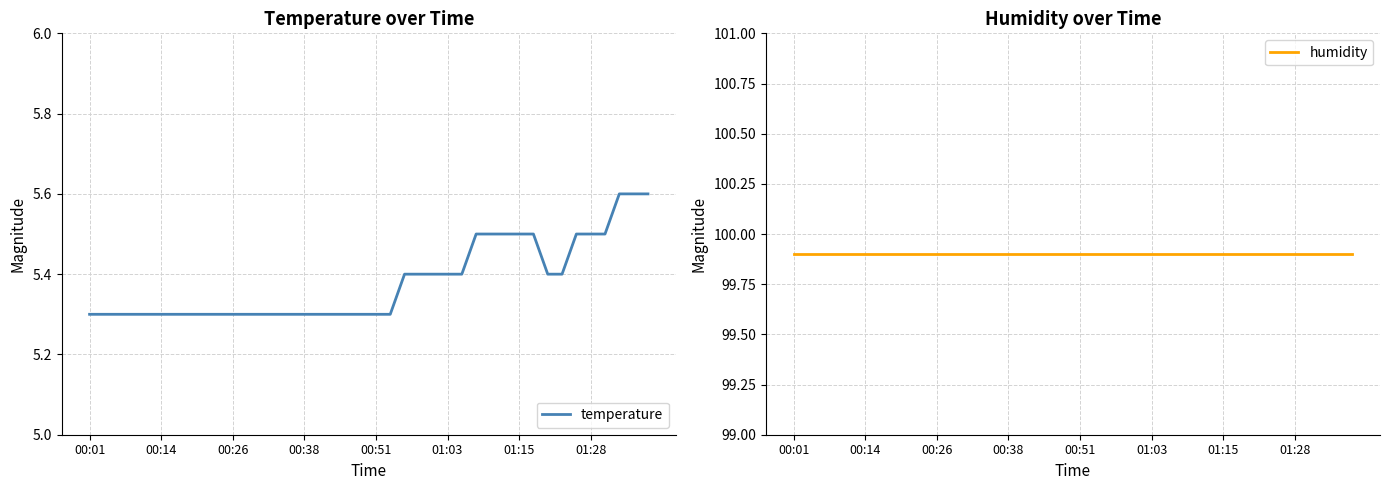

True or false: temperature and humidity intersect in this chart.

False